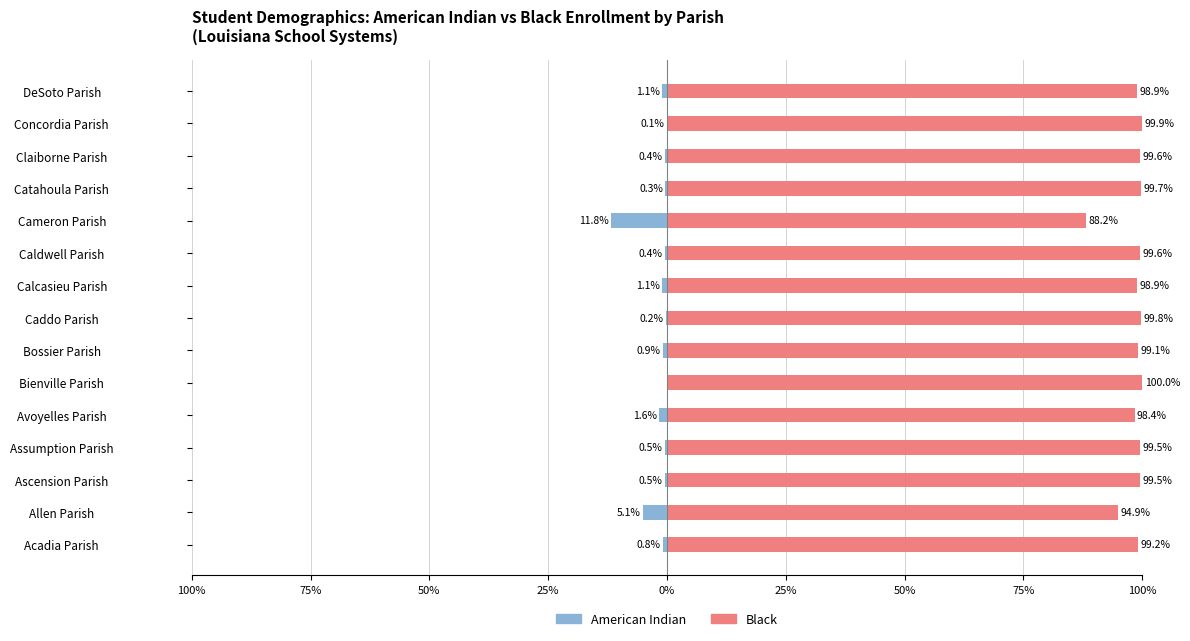

Reading left to right, extract all data points from this chart.

American Indian: -0.8	-5.1	-0.5	-0.5	-1.6	0.0	-0.9	-0.2	-1.1	-0.4	-11.8	-0.3	-0.4	-0.1	-1.1
Black: 99.2	94.9	99.5	99.5	98.4	100.0	99.1	99.8	98.9	99.6	88.2	99.7	99.6	99.9	98.9